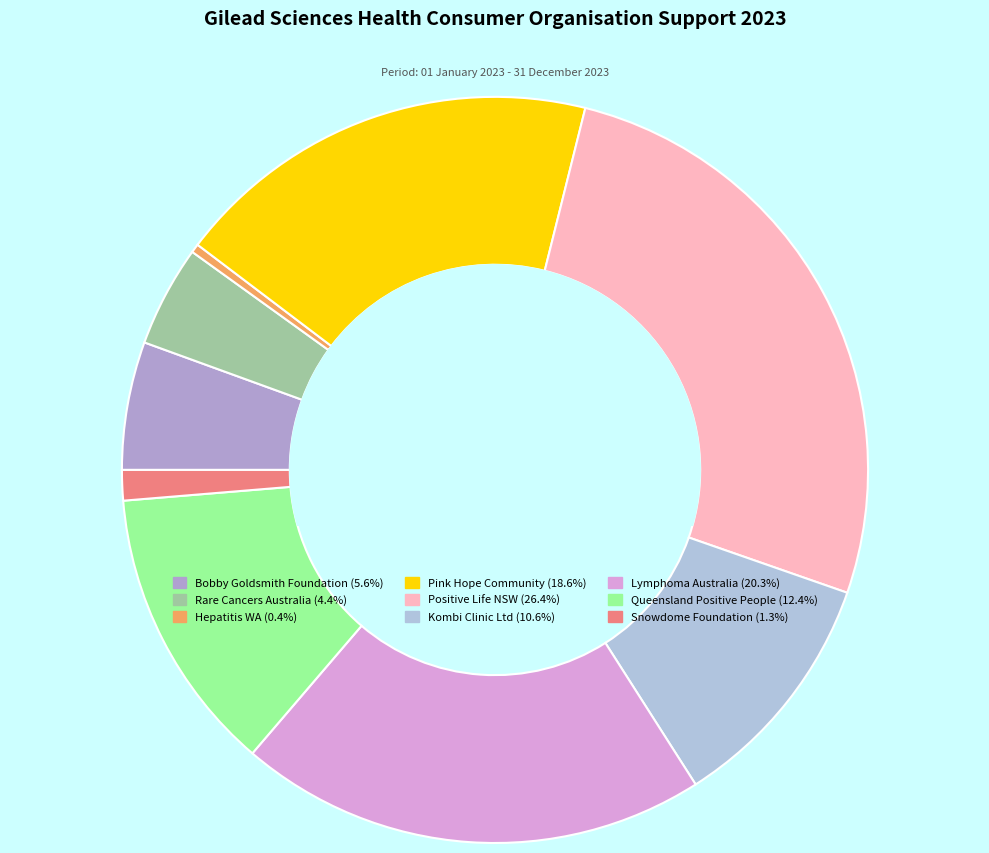

Which category has the smallest portion of the pie?

Hepatitis WA